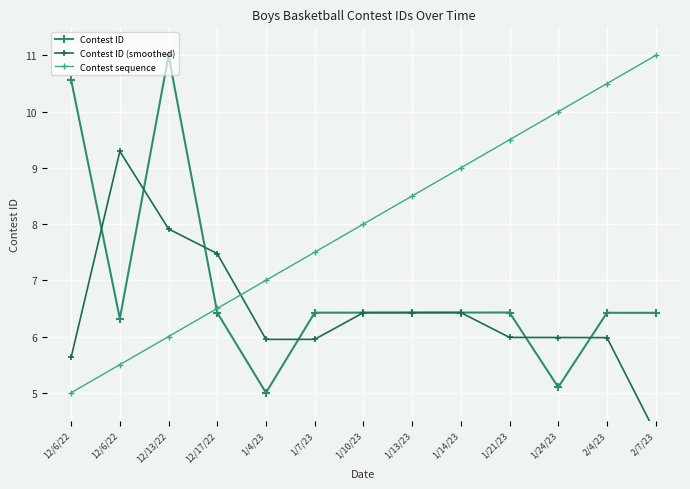

What is the value of the Contest ID (smoothed) point at the 2nd from the left?

5.6